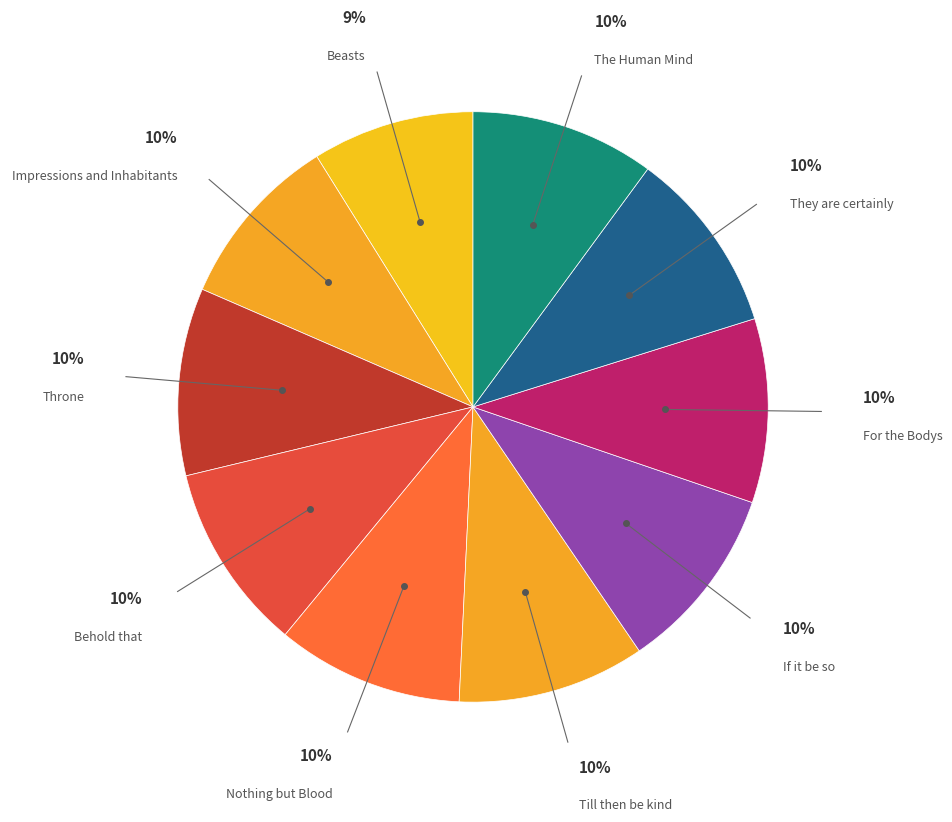

Rank the categories by value from lowest to highest.

Beasts, Impressions and Inhabitants, The Human Mind, They are certainly, For the Bodys, If it be so, Nothing but Blood, Till then be kind, Throne, Behold that